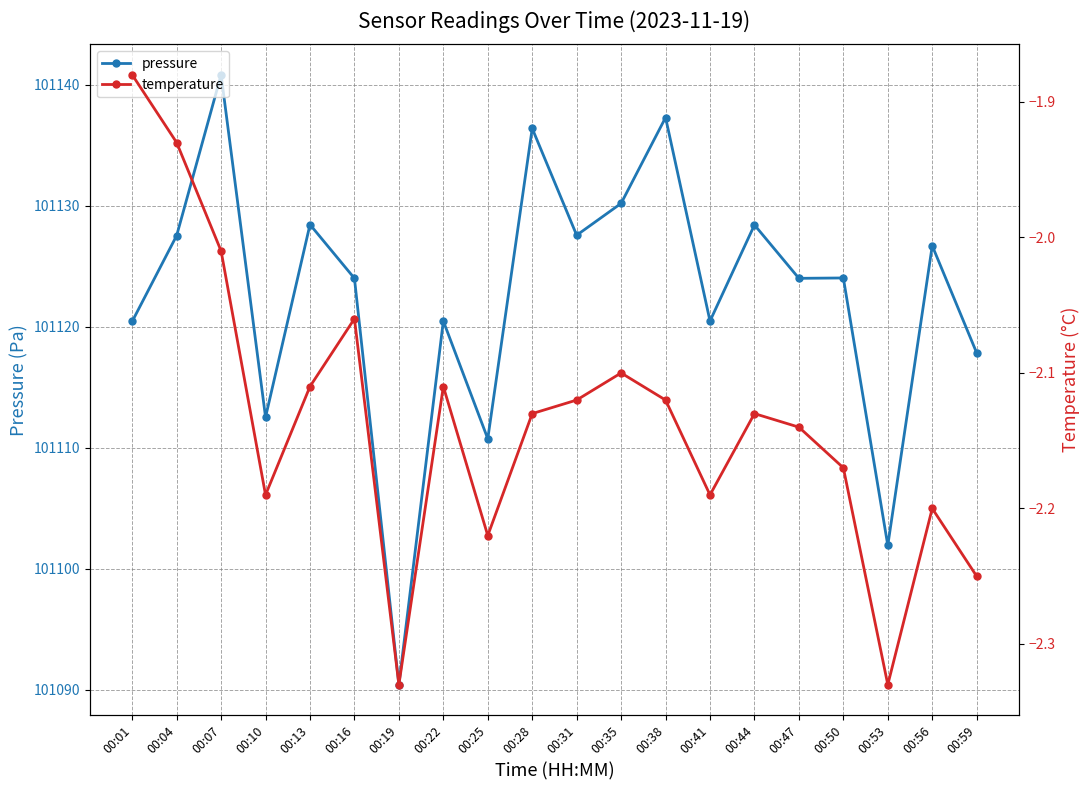

Reading left to right, extract all data points from this chart.

pressure: 101120.4	101127.5	101140.8	101112.5	101128.4	101124.0	101090.4	101120.5	101110.8	101136.4	101127.6	101130.2	101137.3	101120.5	101128.4	101124.0	101124.0	101101.9	101126.7	101117.8
temperature: -1.9	-1.9	-2.0	-2.2	-2.1	-2.1	-2.3	-2.1	-2.2	-2.1	-2.1	-2.1	-2.1	-2.2	-2.1	-2.1	-2.2	-2.3	-2.2	-2.2